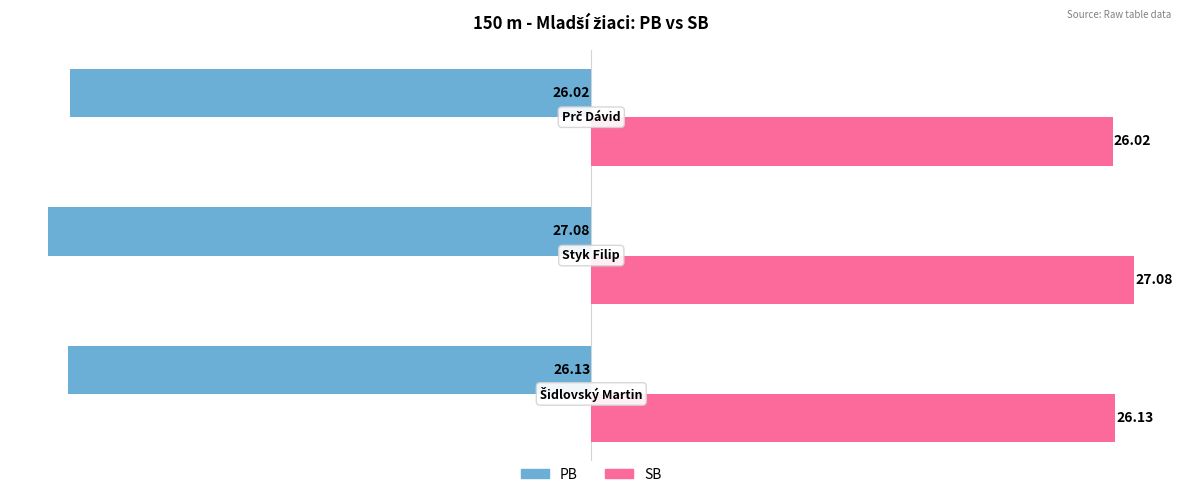

What is the difference between the maximum and minimum values in the SB series?

1.1